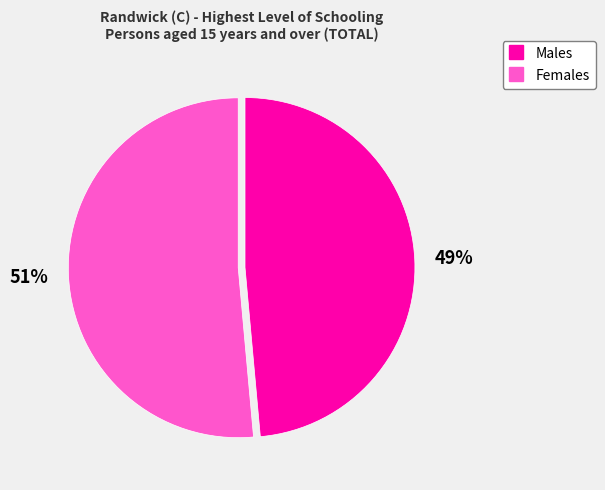

To the nearest percent, what percentage of the pie is Males?

49%